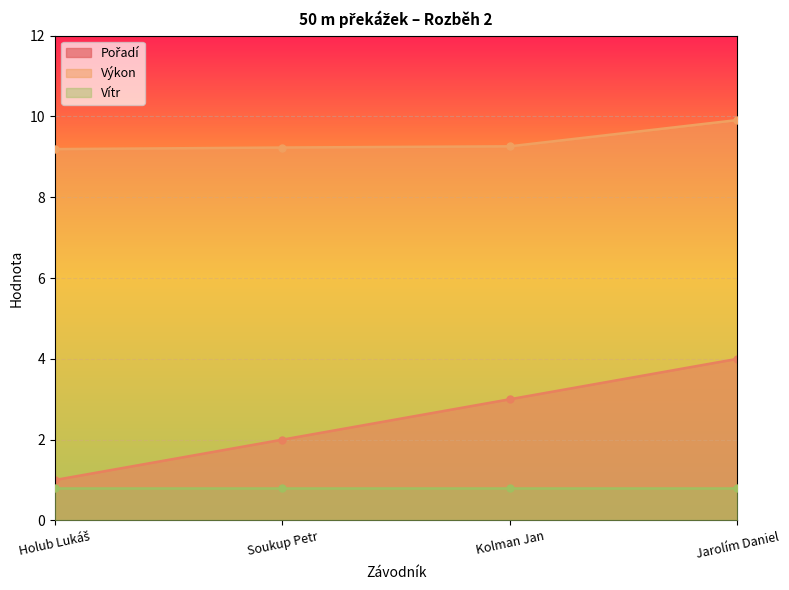

What is the difference between the Pořadí values at Soukup Petr and Holub Lukáš?

1.0